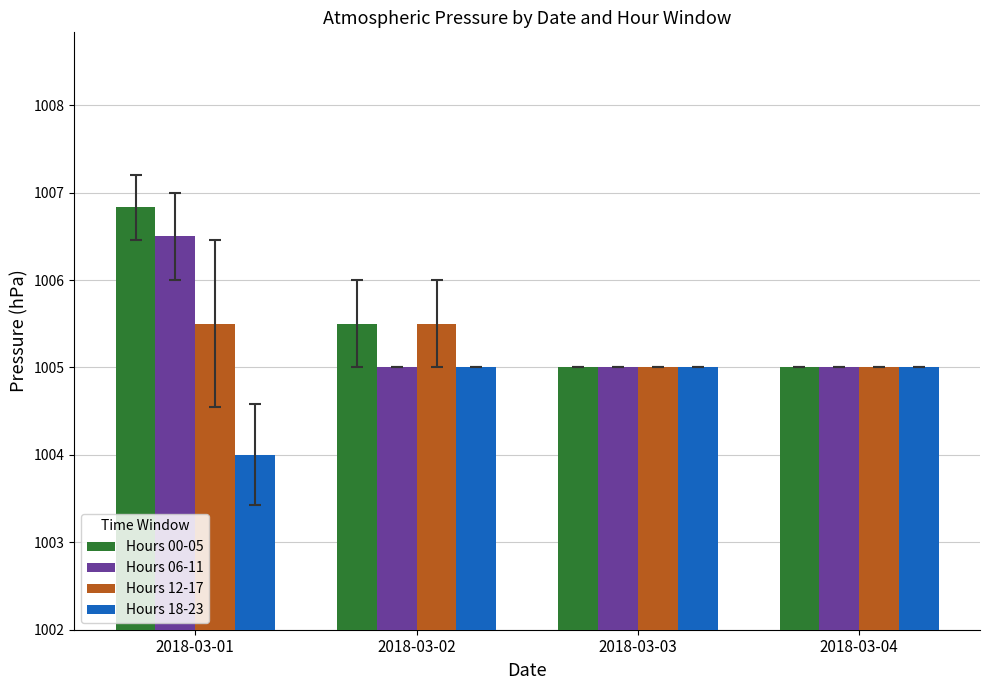

Which series has the widest spread of values?

Hours 00-05